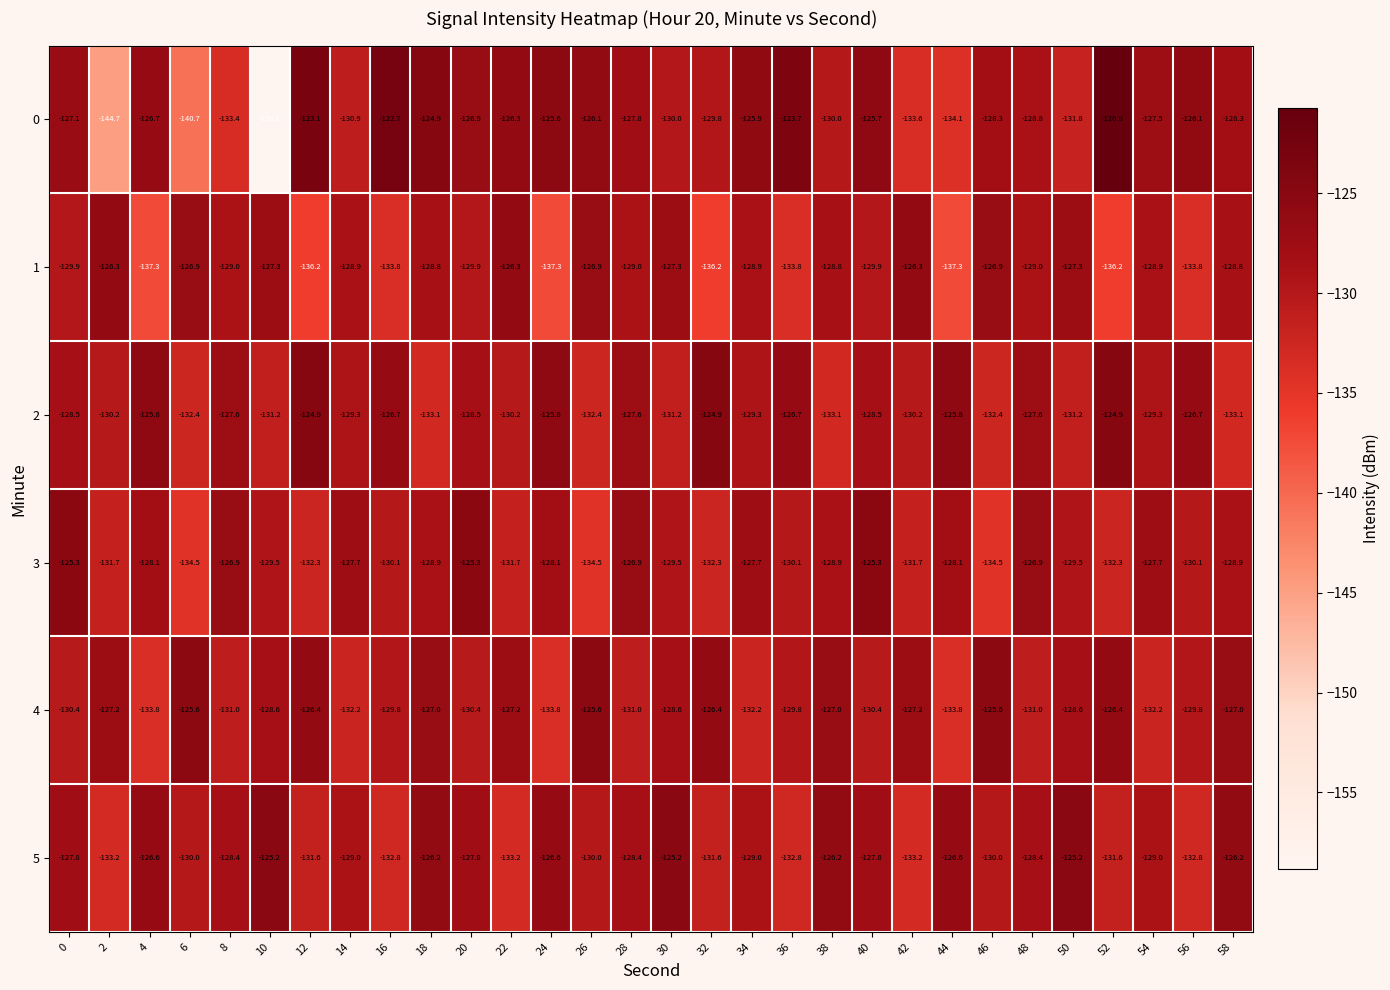

Which label corresponds to the smallest value in the chart?

10